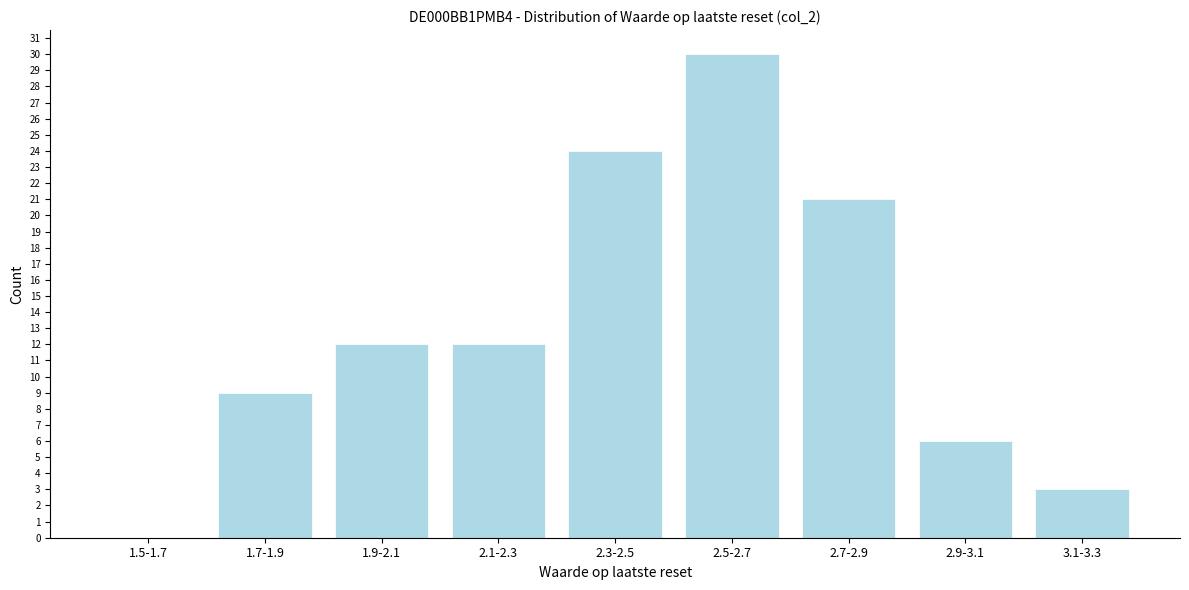

Reading right to left, extract all data points from this chart.

3.1-3.3=3	2.9-3.1=6	2.7-2.9=21	2.5-2.7=30	2.3-2.5=24	2.1-2.3=12	1.9-2.1=12	1.7-1.9=9	1.5-1.7=0